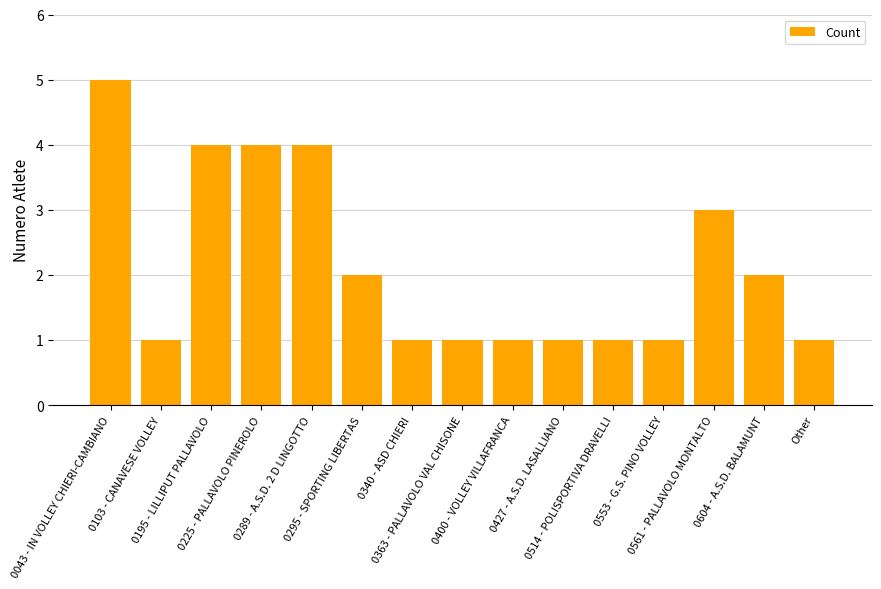

At which category does the chart reach its peak across all series?

0043 - IN VOLLEY CHIERI-CAMBIANO